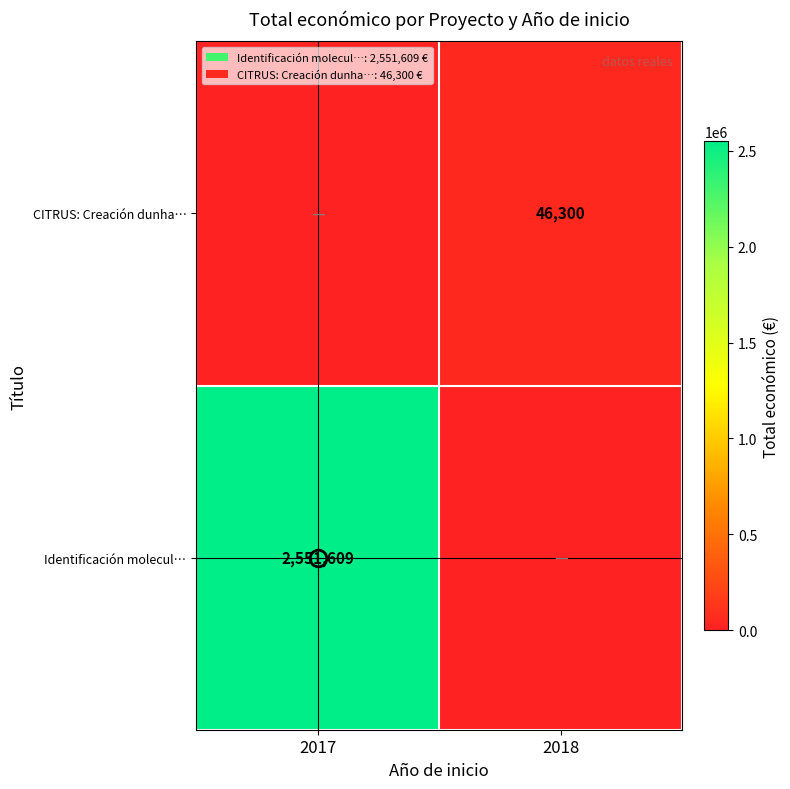

True or false: CITRUS: Creación dunha… has a value of 46300 at 2018.

True